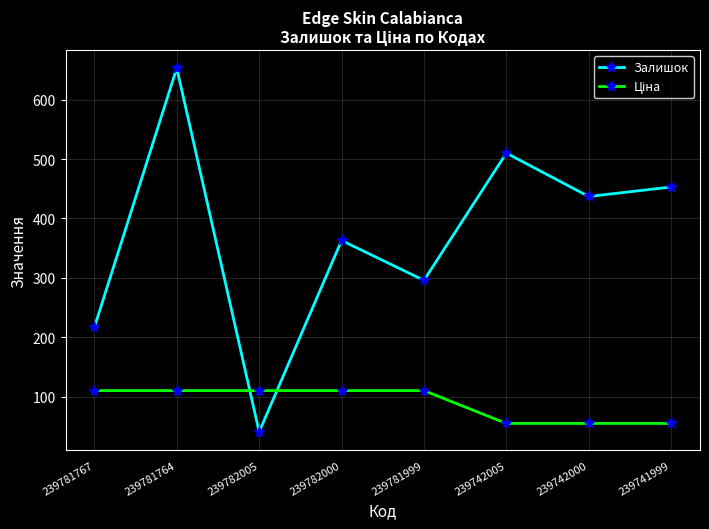

List the labels in order of Залишок value, smallest first.

239782005, 239781767, 239781999, 239782000, 239742000, 239741999, 239742005, 239781764